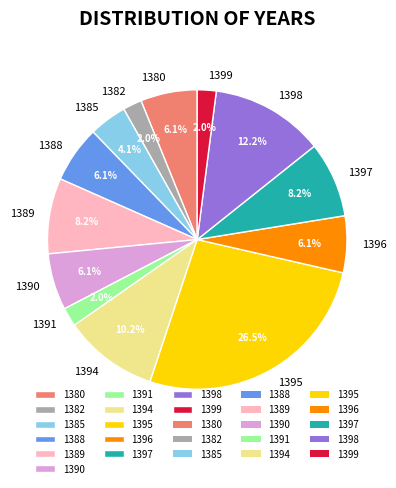

Is there a majority slice in this chart?

No